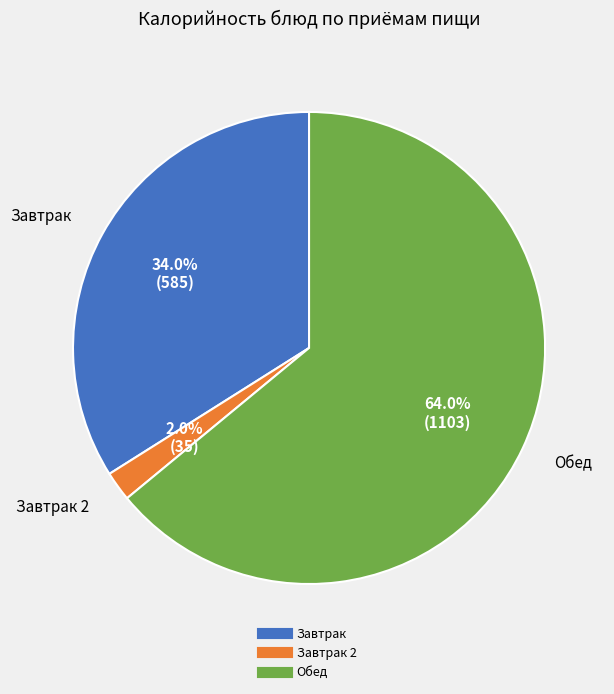

To the nearest percent, what is the average slice percentage?

33%